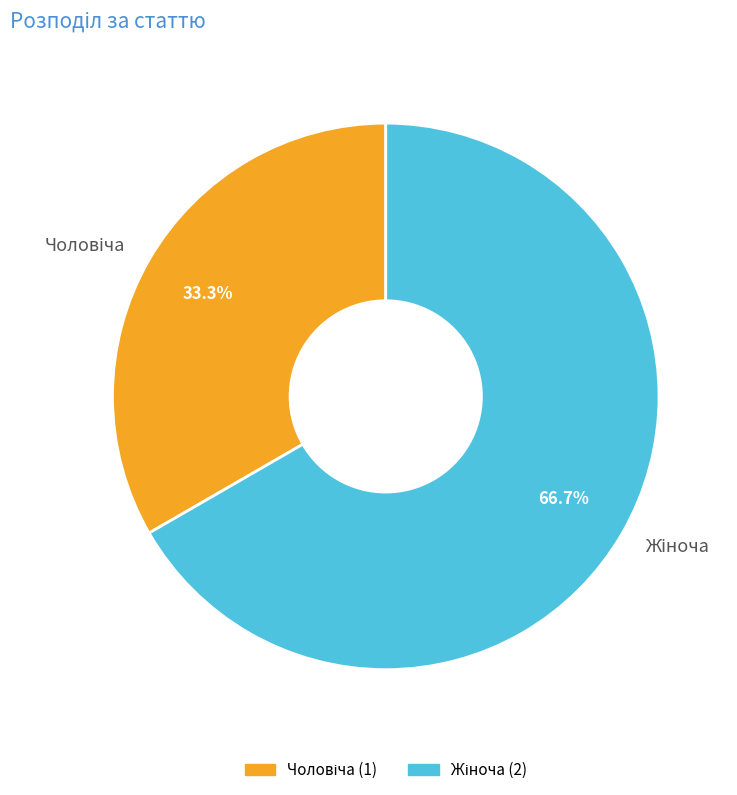

Is there any slice that represents more than half of the pie?

Yes